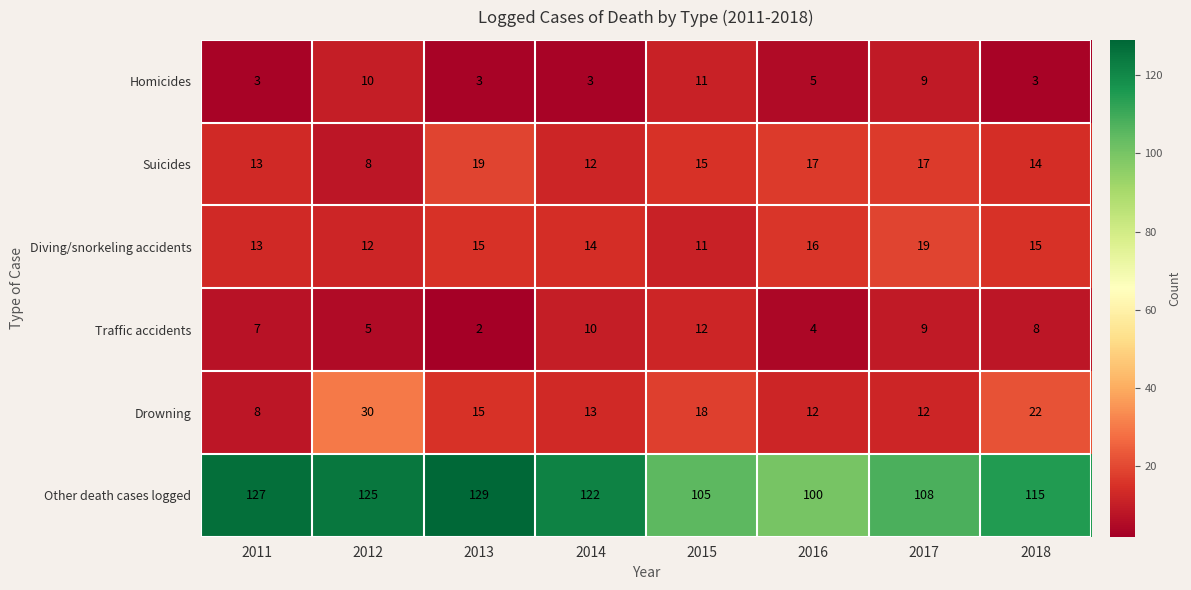

What is the sum of all Drowning values?

130